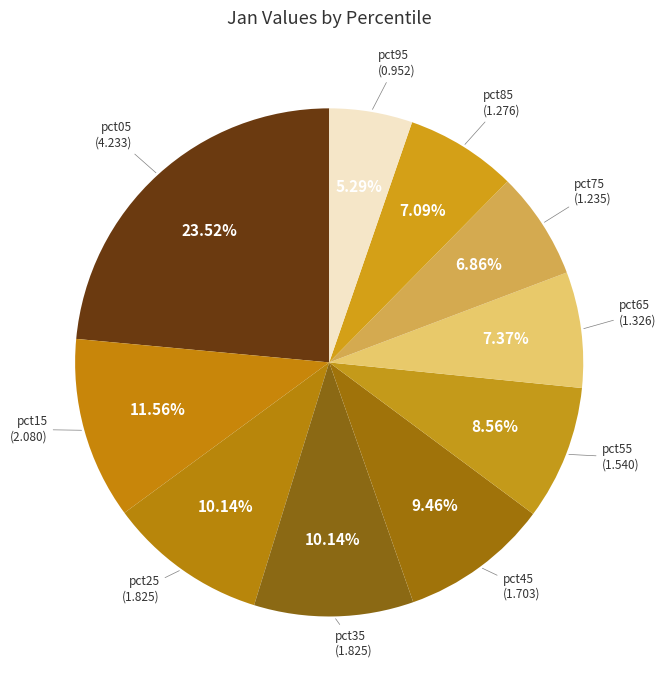

What is the ratio of the value at pct15 to the value at pct35?

1.1